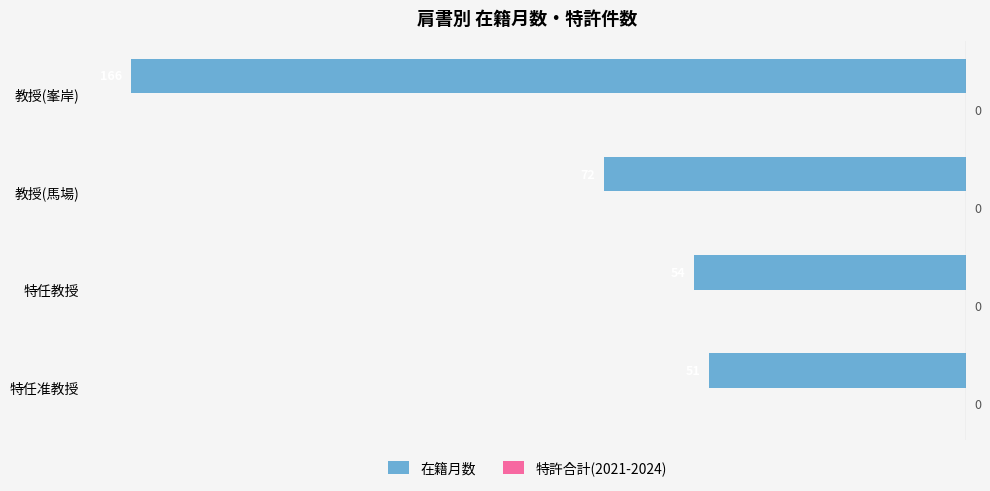

How many bars are there in total?

4